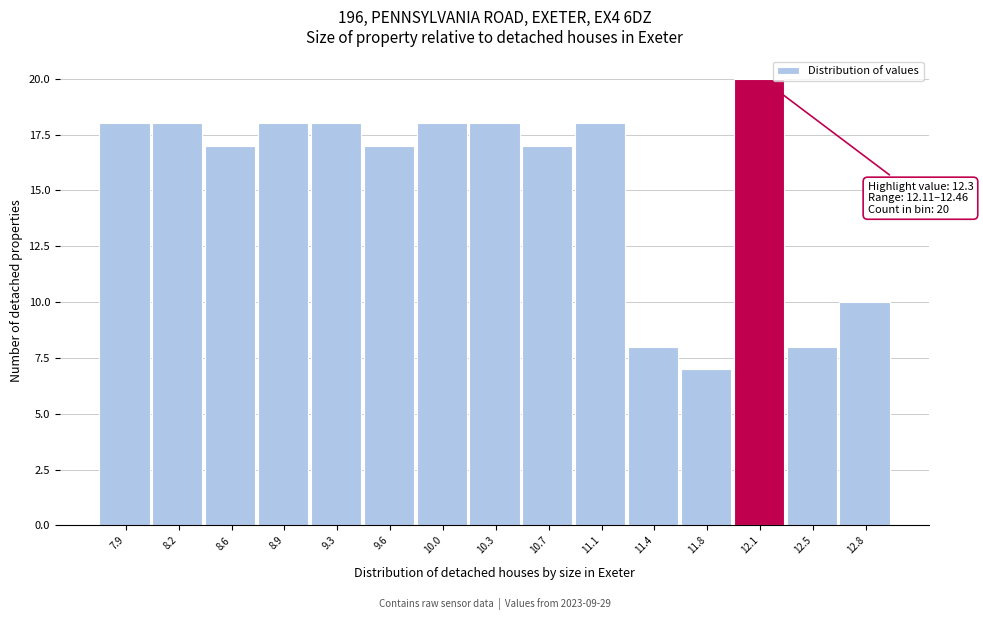

Reading right to left, extract all data points from this chart.

10	8	20	7	8	18	17	18	18	17	18	18	17	18	18